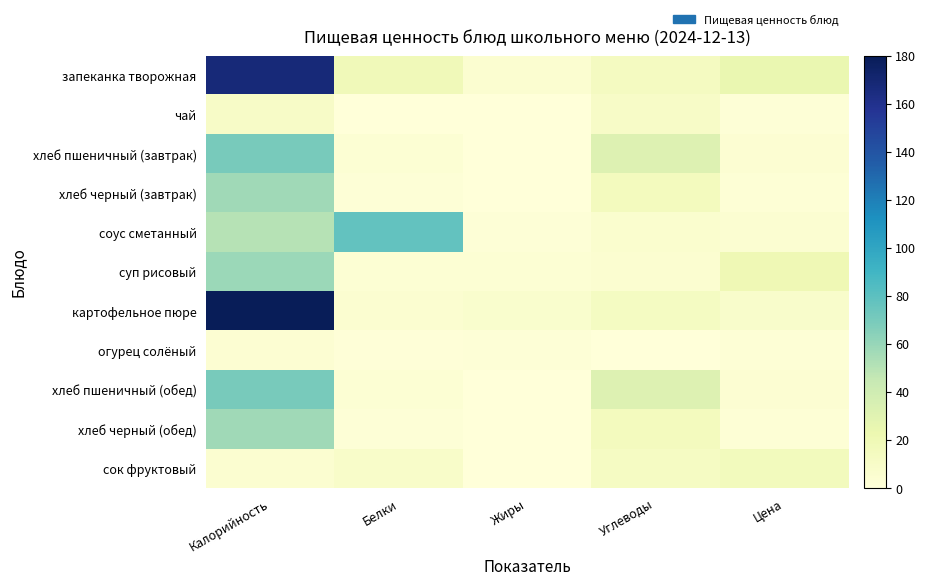

How many data points does each series have?

5